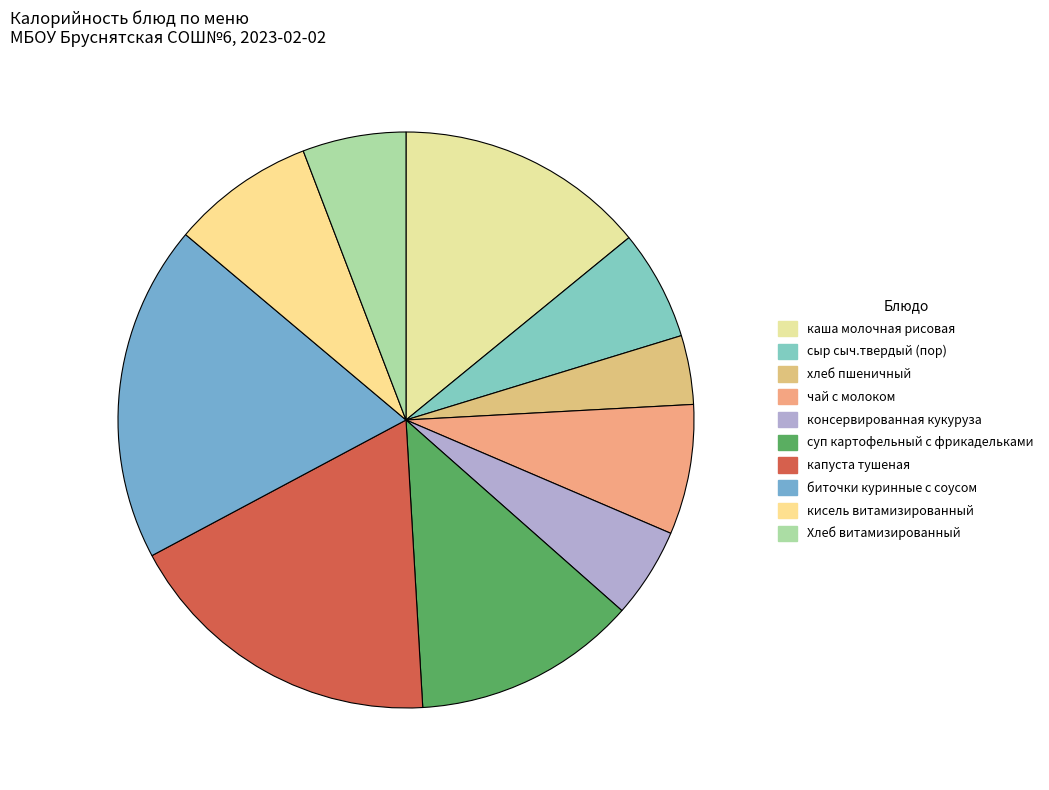

Is there a majority slice in this chart?

No